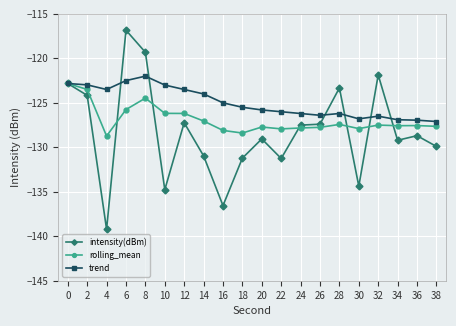

What is the value of the rolling_mean point at the 18th from the left?

-127.6